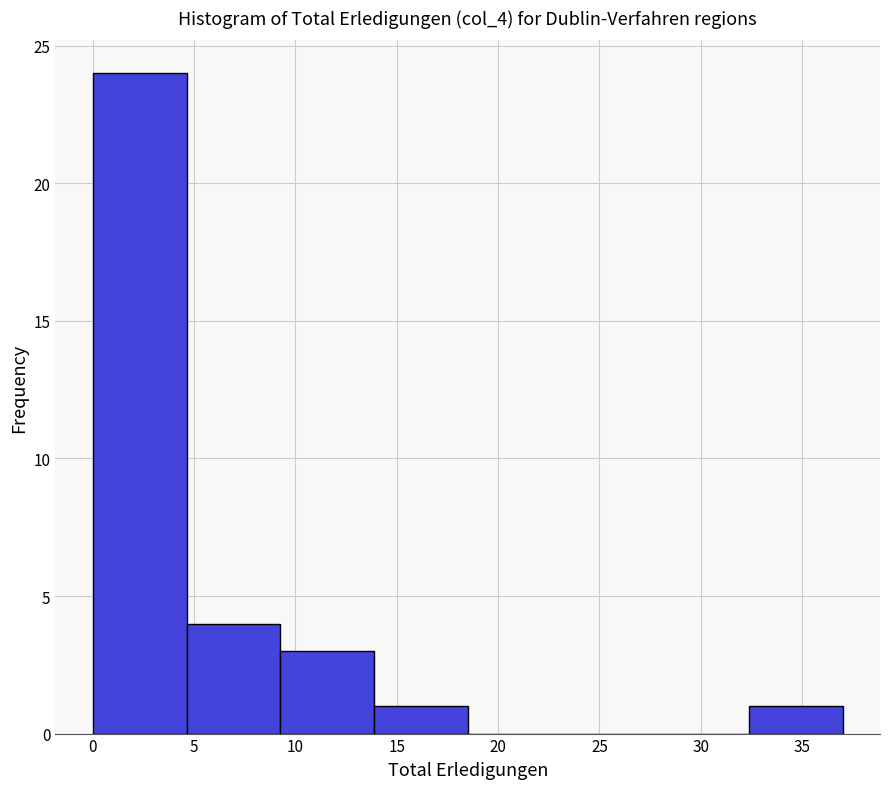

Over which range of the x-axis is the bar tallest?

0.0 to 4.5